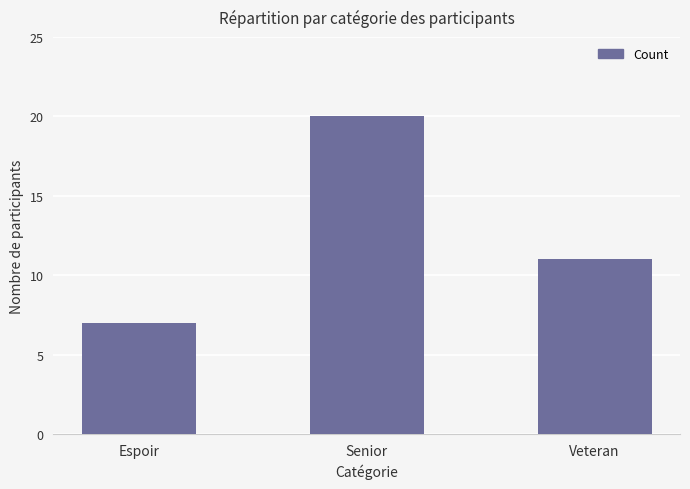

Count the number of categories in the chart.

3